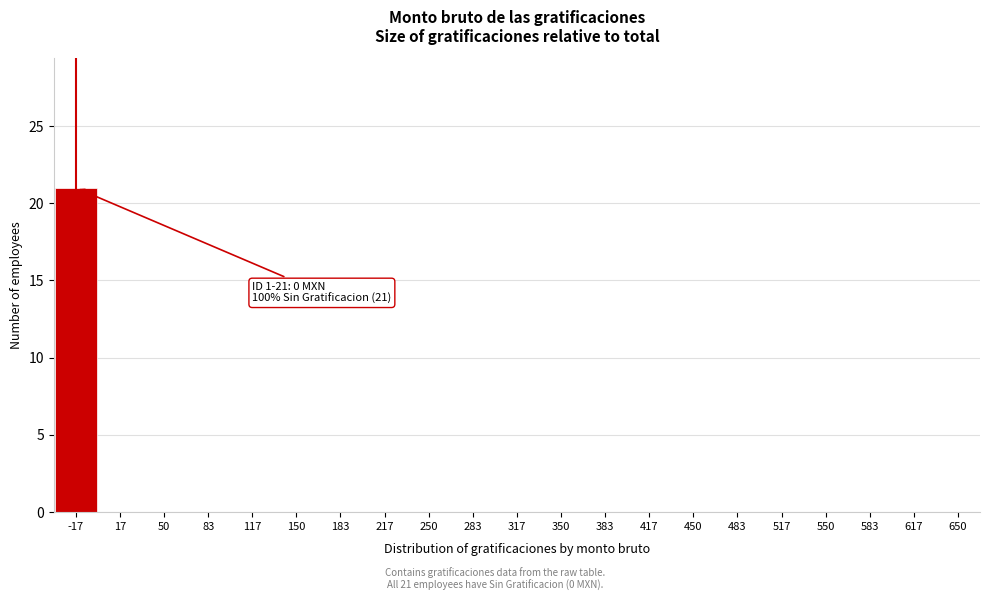

Reading left to right, list all the values displayed in this chart.

-17=21	17=0	50=0	83=0	117=0	150=0	183=0	217=0	250=0	283=0	317=0	350=0	383=0	417=0	450=0	483=0	517=0	550=0	583=0	617=0	650=0